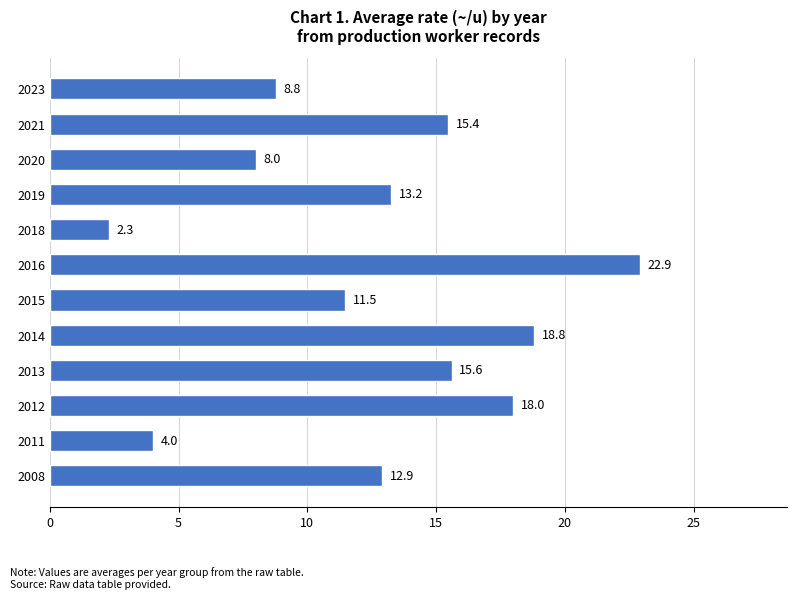

What is the average value?

12.6